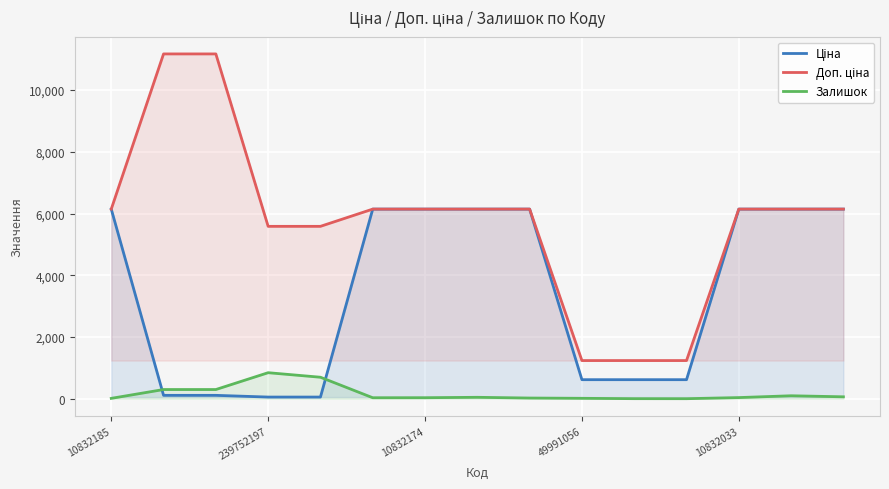

What is the difference between the maximum and minimum values in the Залишок series?

842.0